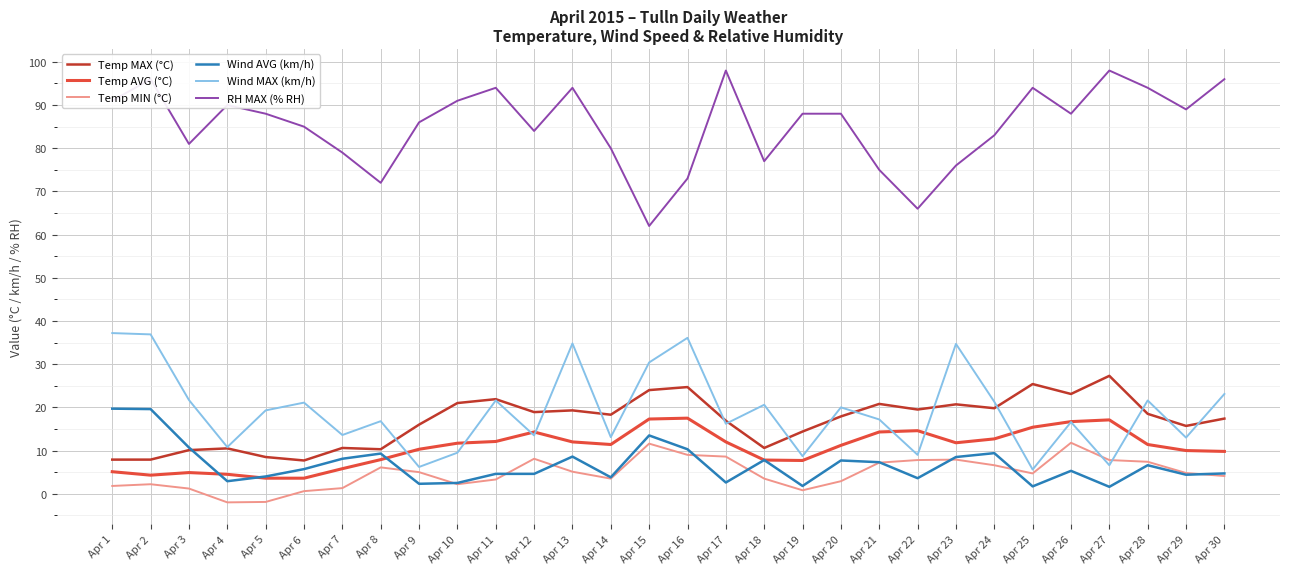

Which series has the largest total across all categories?

RH MAX (% RH)